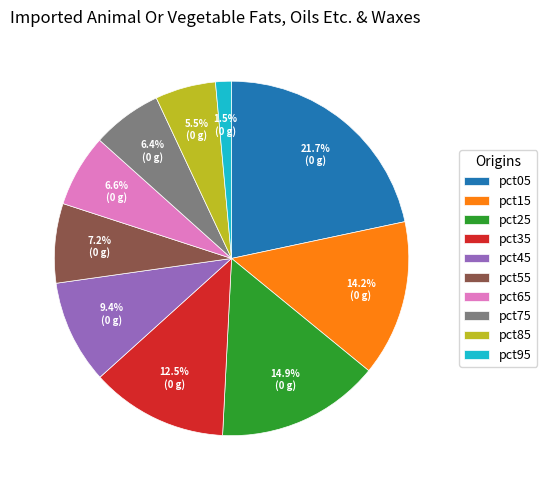

What portion of the pie excludes pct05?

78.3%